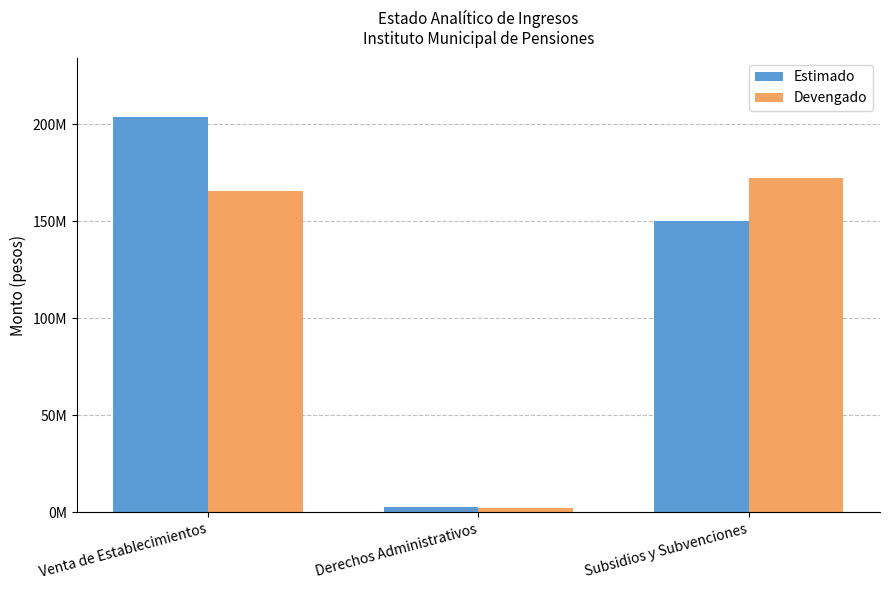

List the series in order of their peak value, lowest first.

Devengado, Estimado